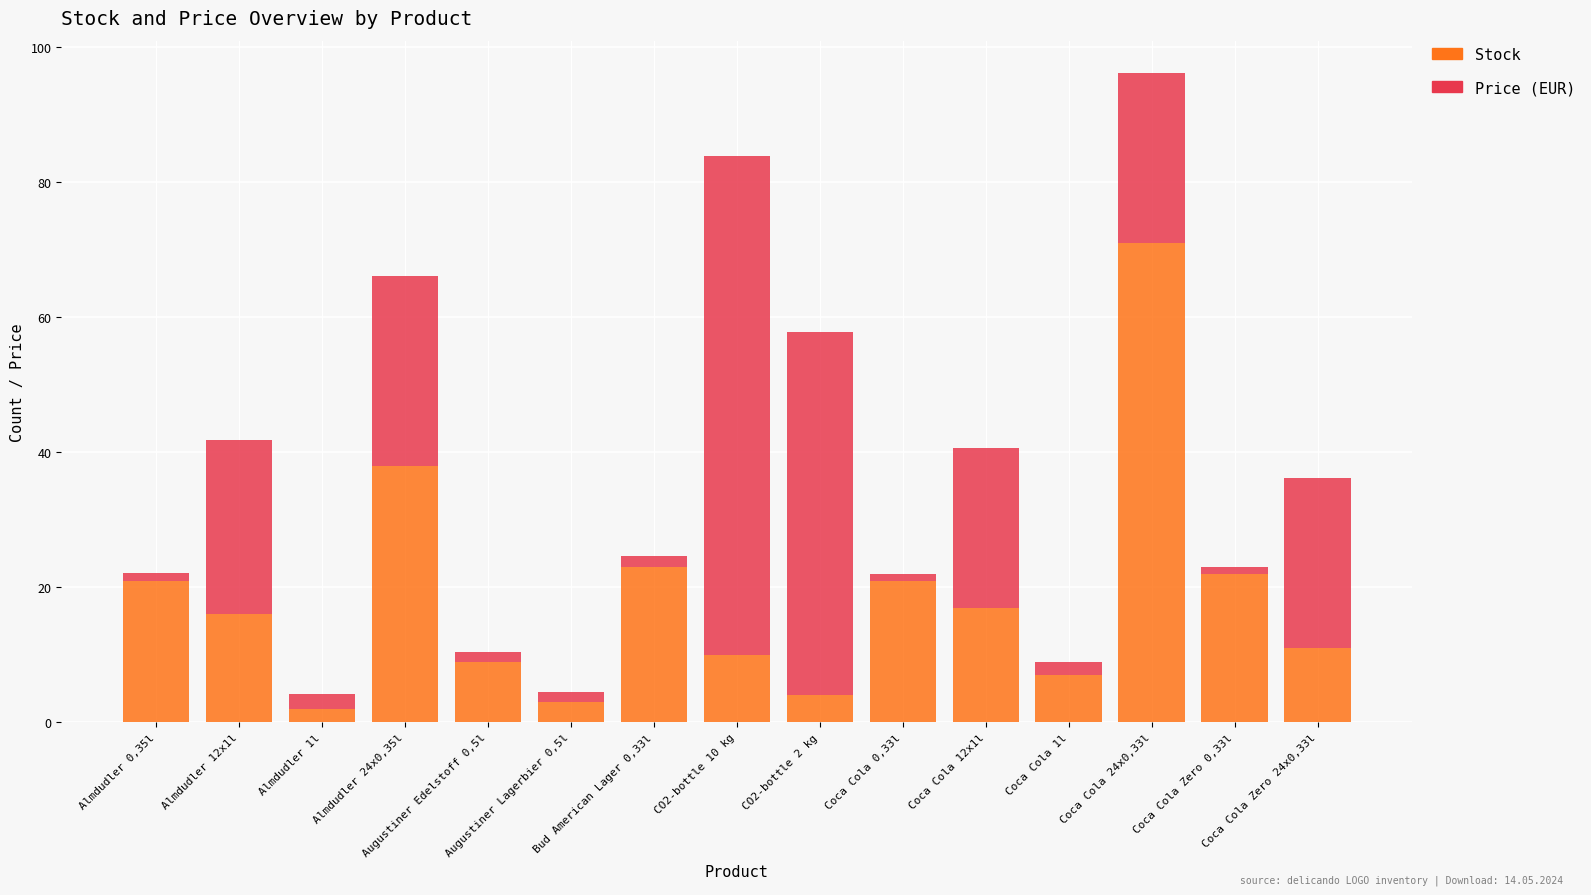

How many bars are there in total?

15